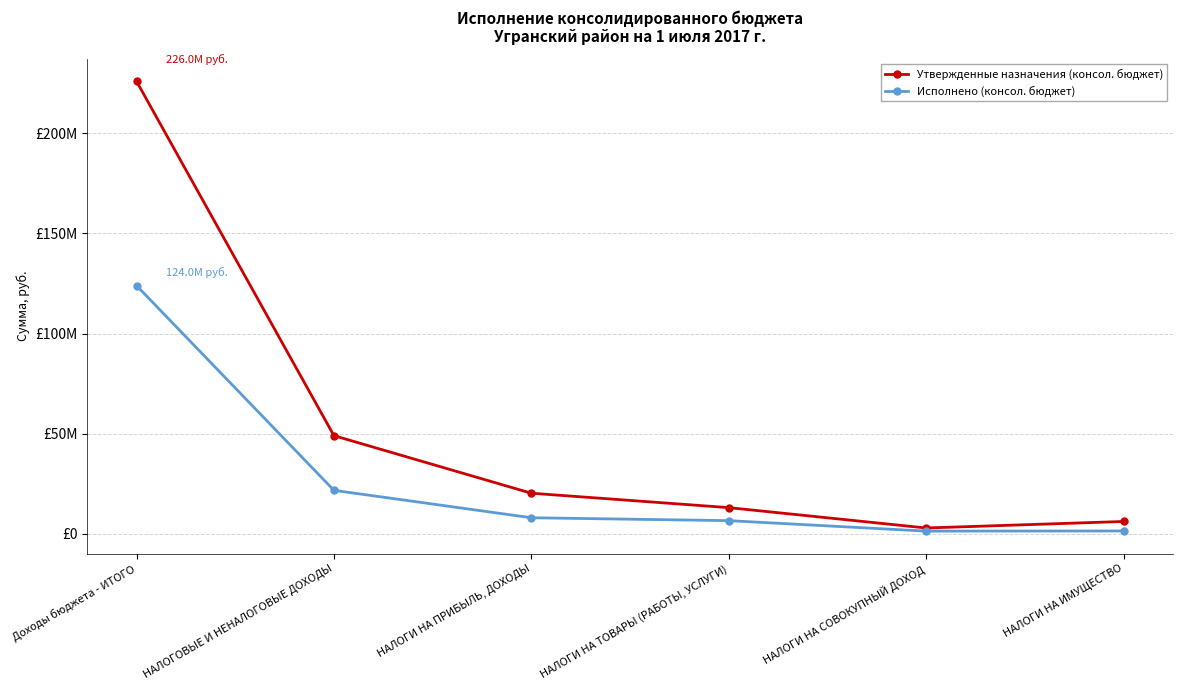

What are all the series names shown in the legend?

Утвержденные назначения (консол. бюджет), Исполнено (консол. бюджет)